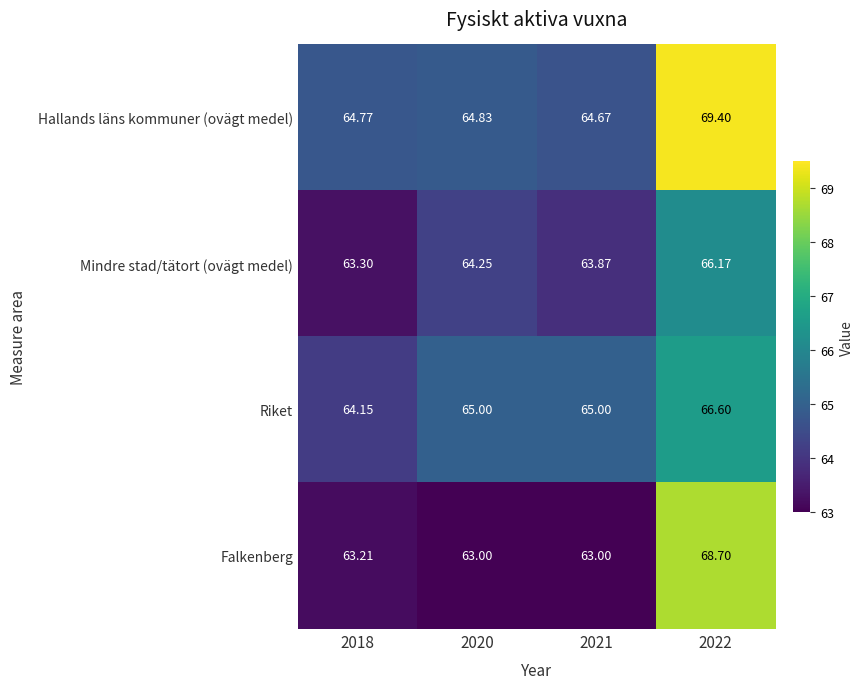

Which series has the widest spread of values?

Falkenberg